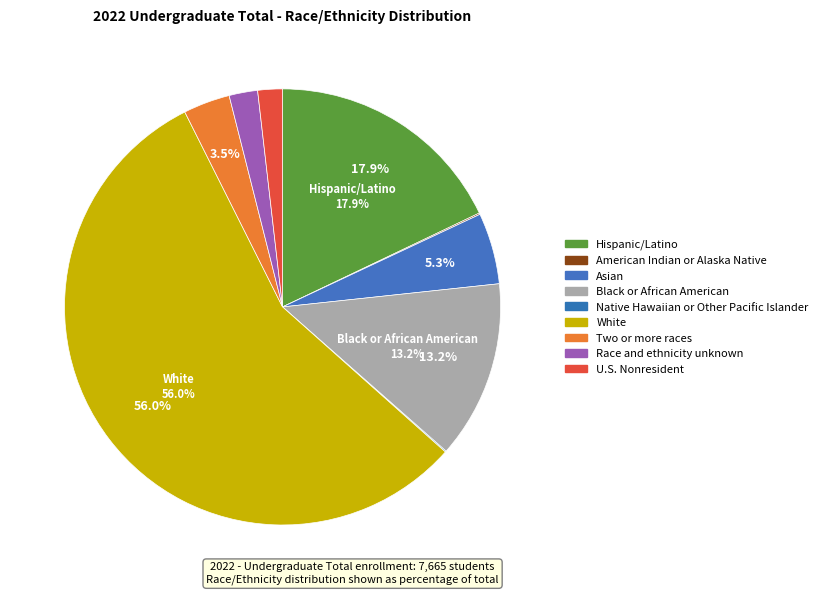

Rank the categories by value from lowest to highest.

Native Hawaiian or Other Pacific Islander, American Indian or Alaska Native, U.S. Nonresident, Race and ethnicity unknown, Two or more races, Asian, Black or African American, Hispanic/Latino, White